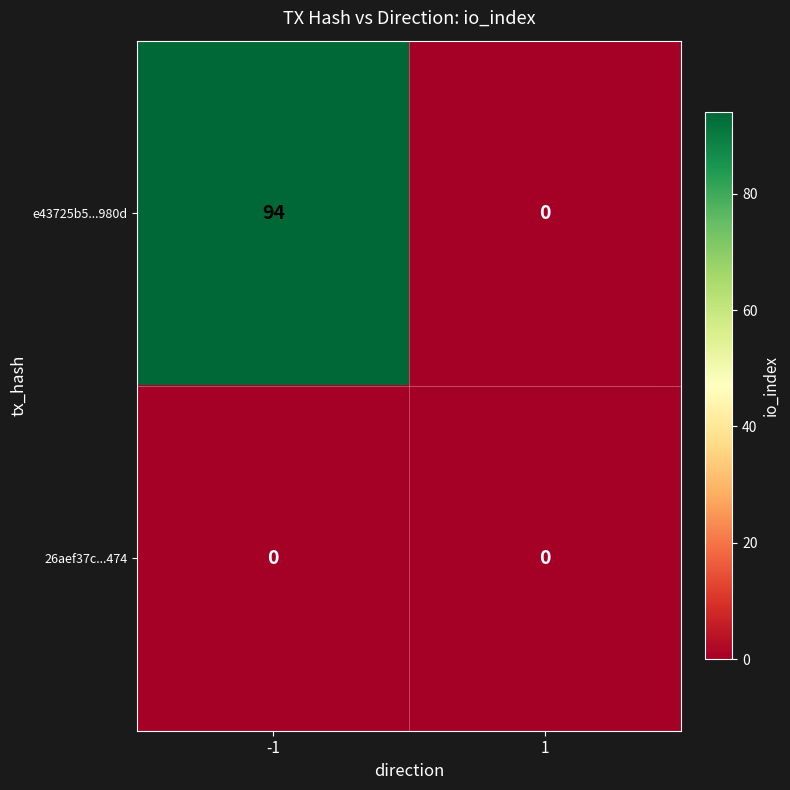

Reading left to right, what are all the values shown in this chart?

e43725b5...980d: 94	0
26aef37c...474: 0	0